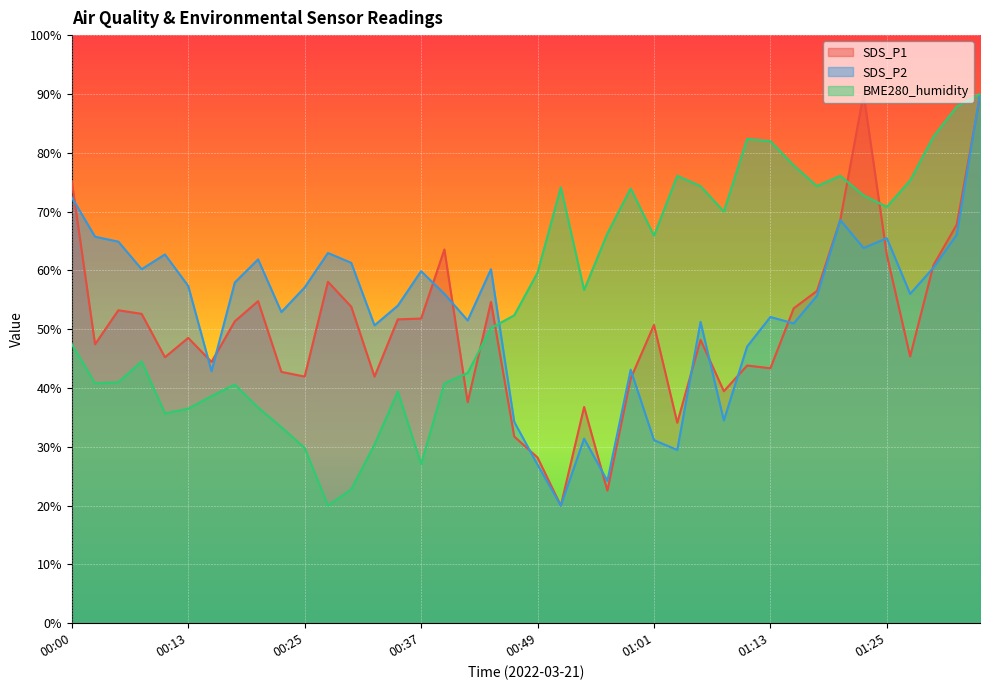

List the series in order of their peak value, highest first.

SDS_P1, SDS_P2, BME280_humidity